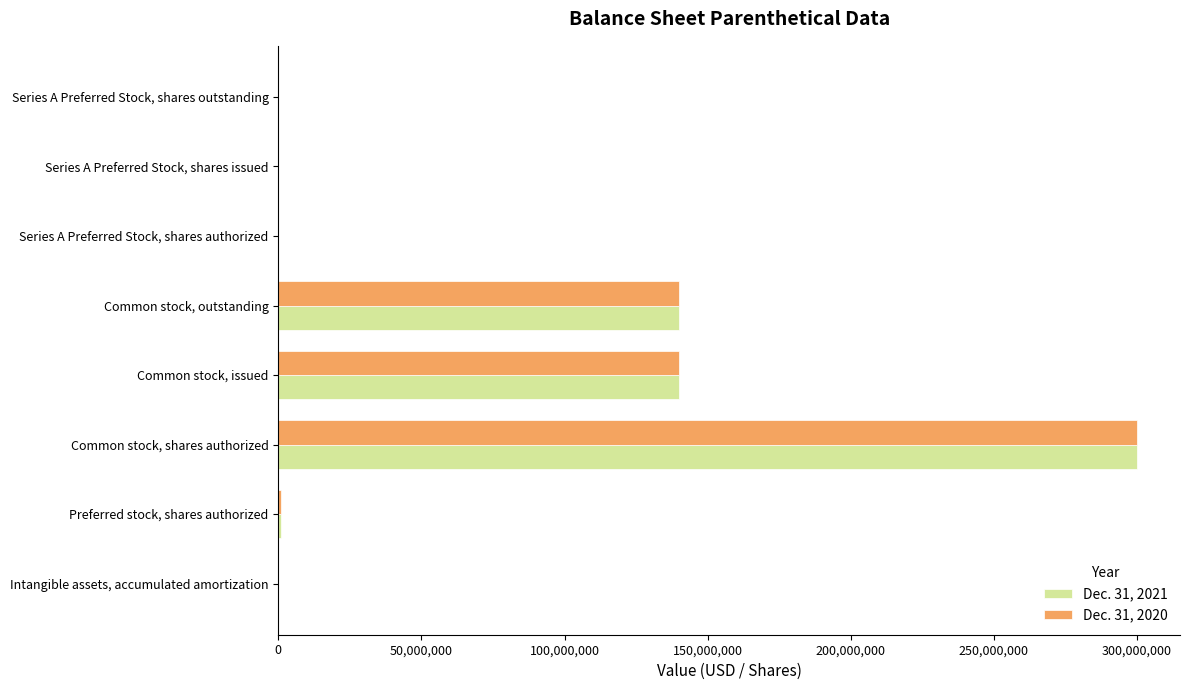

At which category is the sum across all series the highest?

Common stock, shares authorized